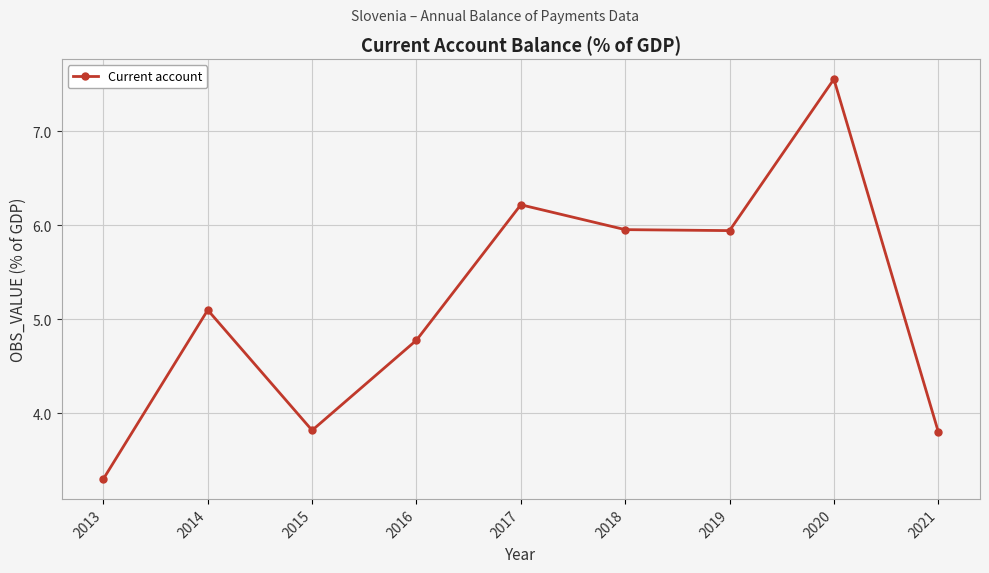

What is the difference between the second highest and minimum values?

2.9